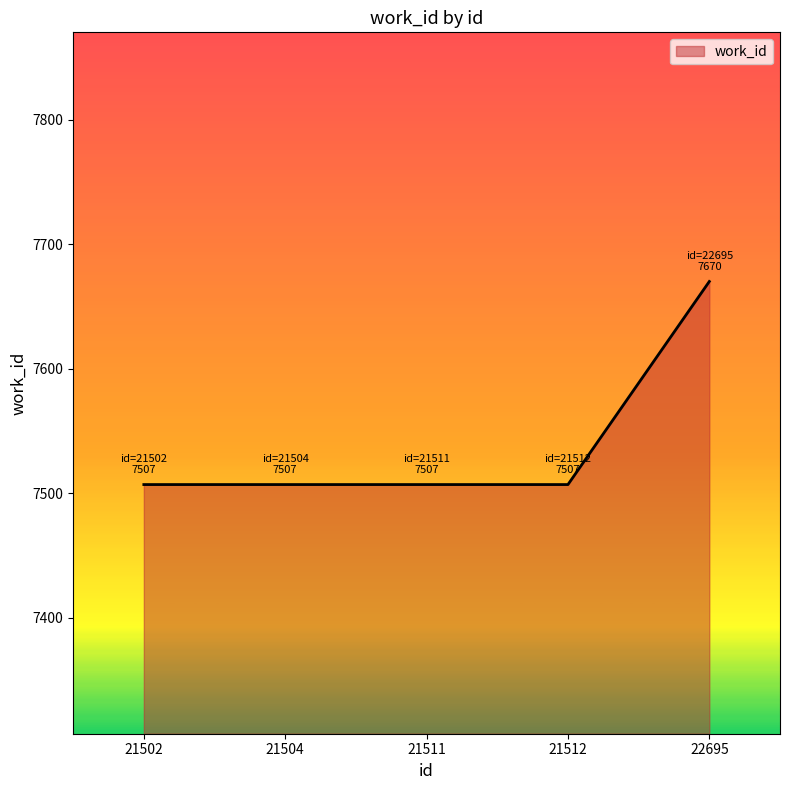

Is it true that the value at 22695 is 7670?

True